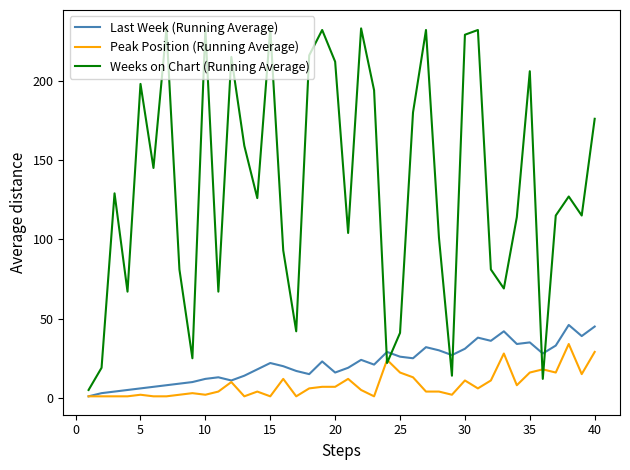

Which series has the largest total across all categories?

Weeks on Chart (Running Average)